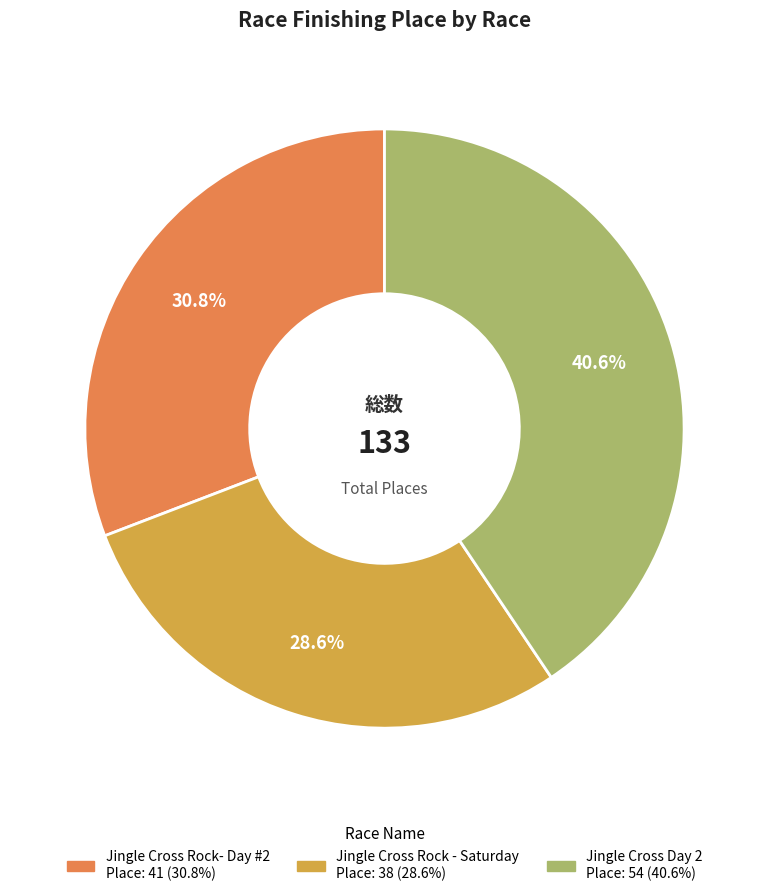

How much of the chart is everything except Jingle Cross Day 2?

59.4%